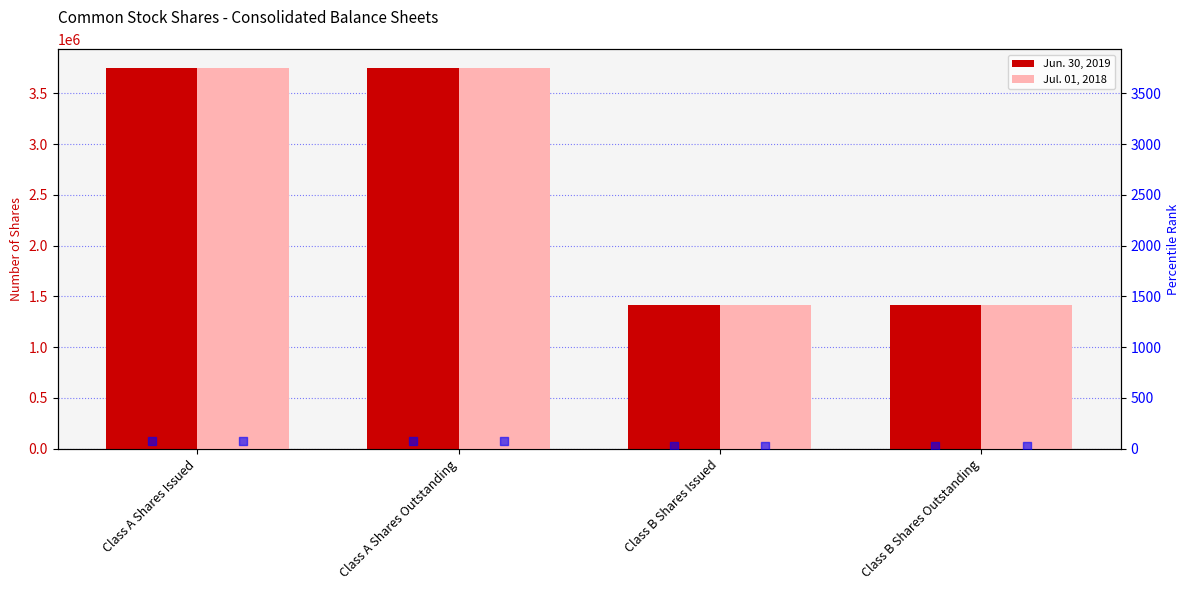

Which series has the largest total across all categories?

Jun. 30, 2019